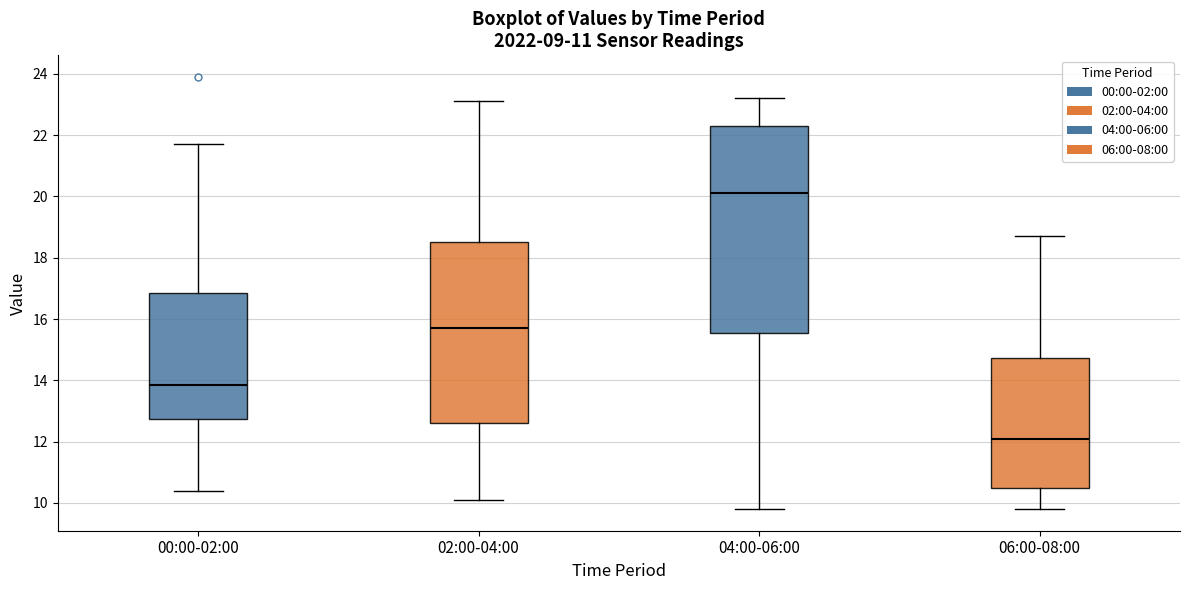

Reading left to right, read every box against the y-axis: the position of its median line, the range the box covers, and the ends of its whiskers. The values are not printed on the chart, so give them approximately, as read against the axis.

00:00-02:00: median 13.8, box 12.8 to 16.8, whiskers 10.4 to 21.8
02:00-04:00: median 15.8, box 12.6 to 18.6, whiskers 10.2 to 23.2
04:00-06:00: median 20.2, box 15.6 to 22.4, whiskers 9.8 to 23.2
06:00-08:00: median 12.2, box 10.4 to 14.8, whiskers 9.8 to 18.8